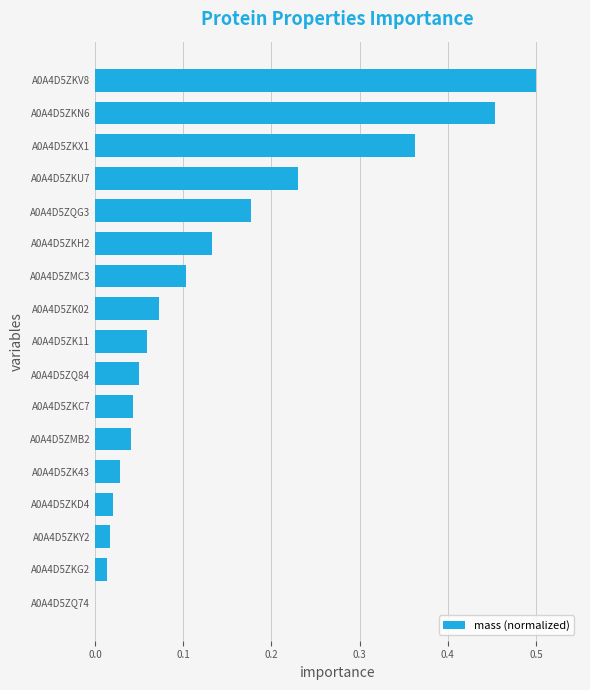

What is the sum of all values?

2.3